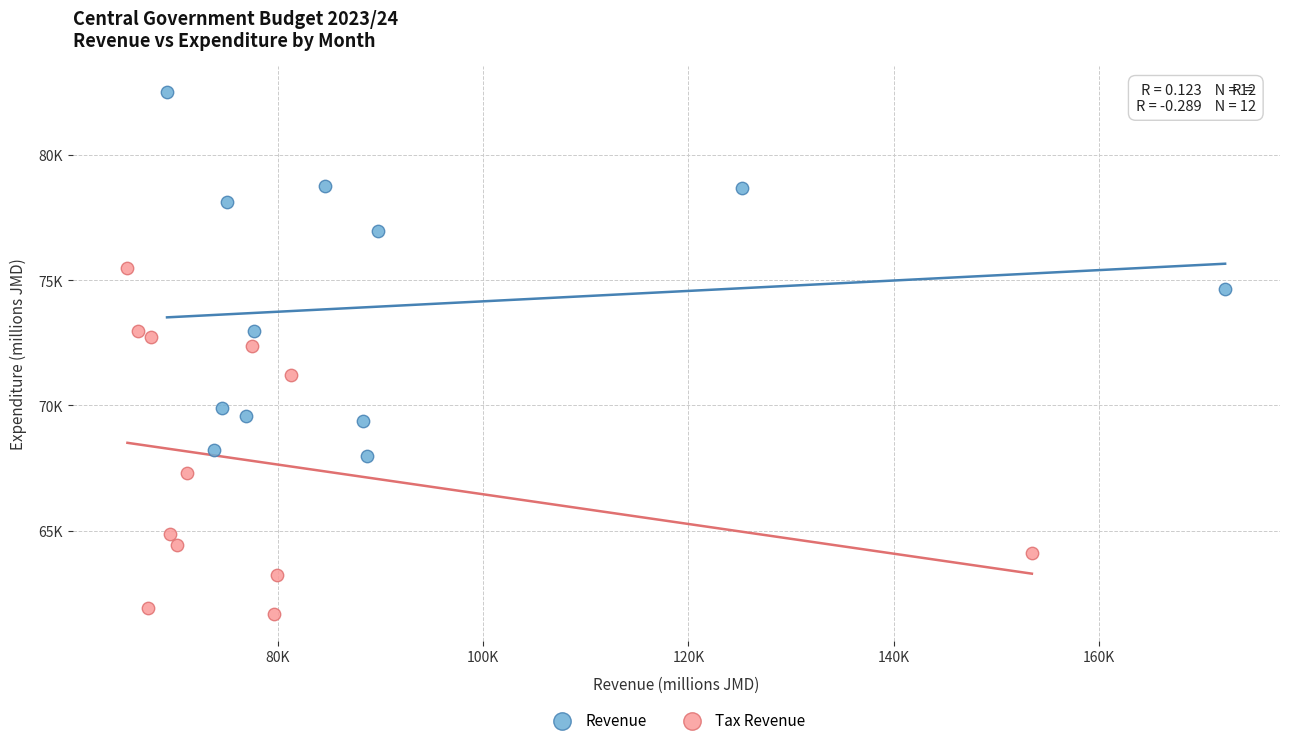

What are all the series names shown in the legend?

Revenue, Tax Revenue